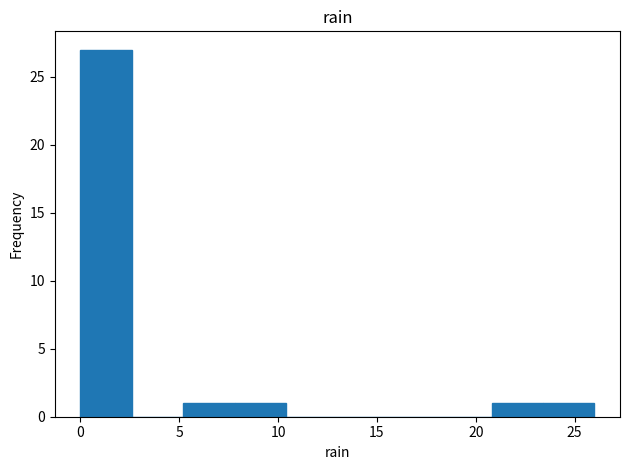

What is the height of the bar covering 0.0 to 2.6 on the x-axis? Neither the bar edges nor the heights are printed on the chart, so give them approximately, as read against the axes.

27